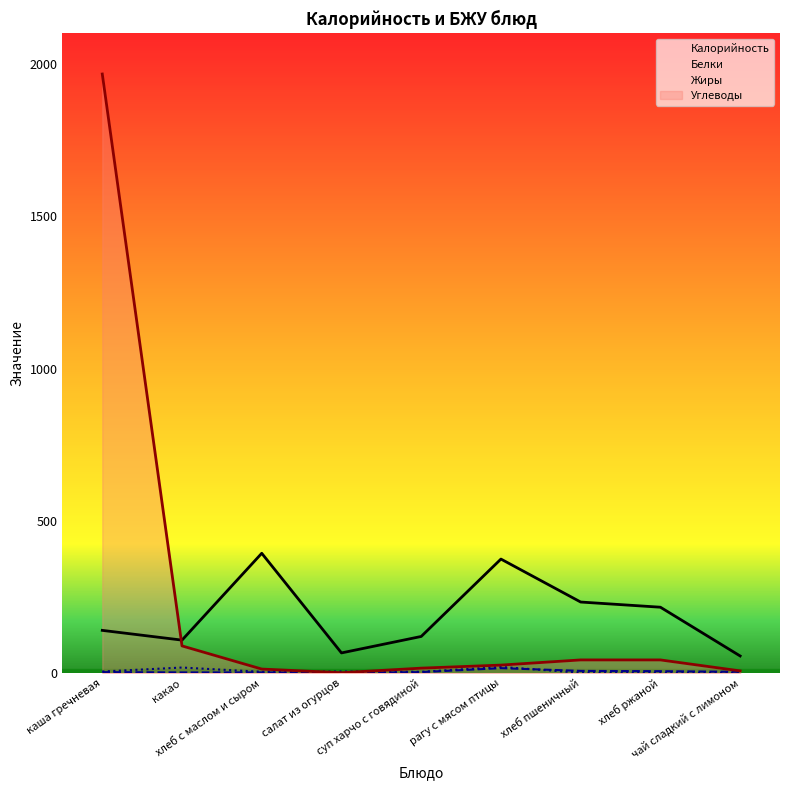

The value of Углеводы at хлеб с маслом и сыром is 22. True or false?

False